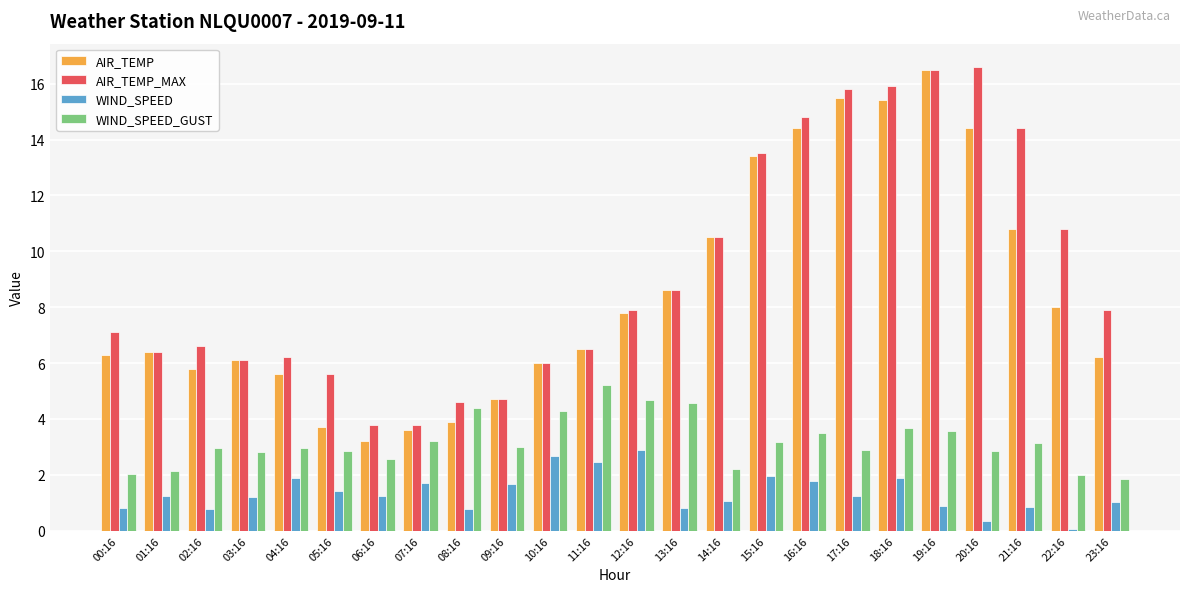

What is the lowest value of the AIR_TEMP series?

3.2